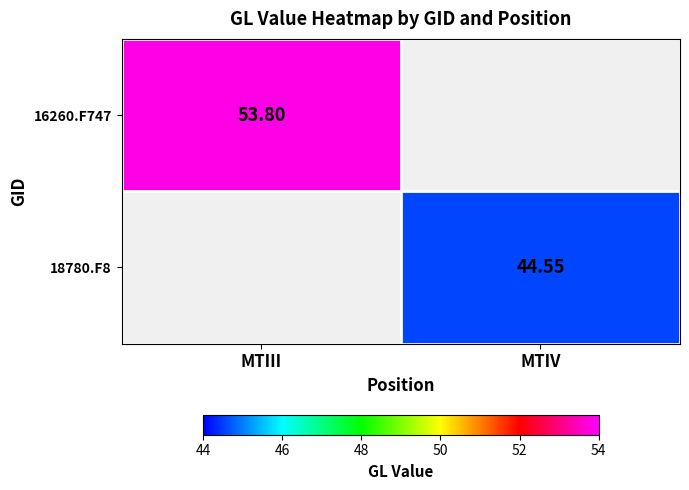

List the labels in order of 18780.F8 value, largest first.

MTIII, MTIV